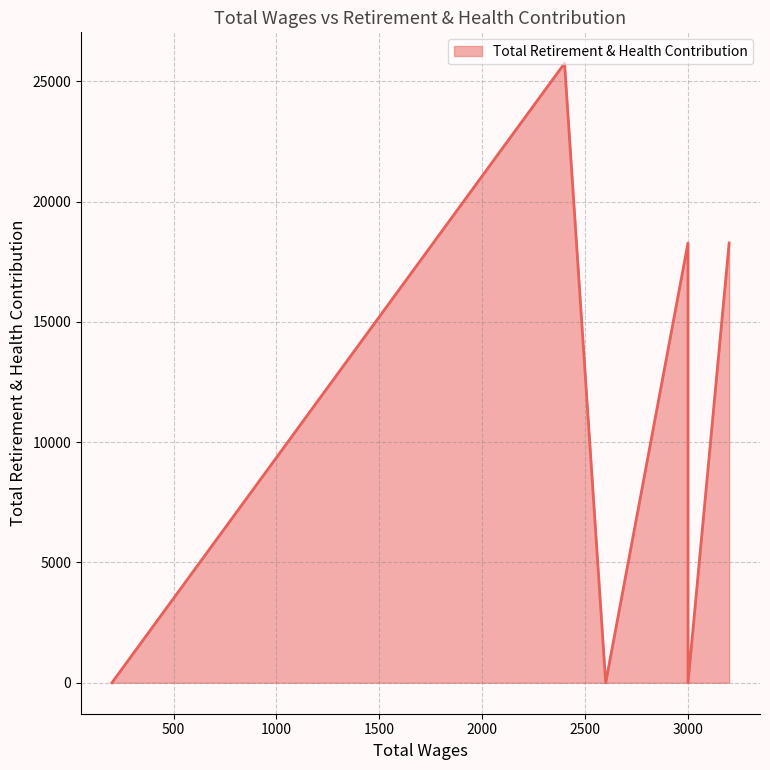

True or false: the data has more than 2 interior local peaks.

False